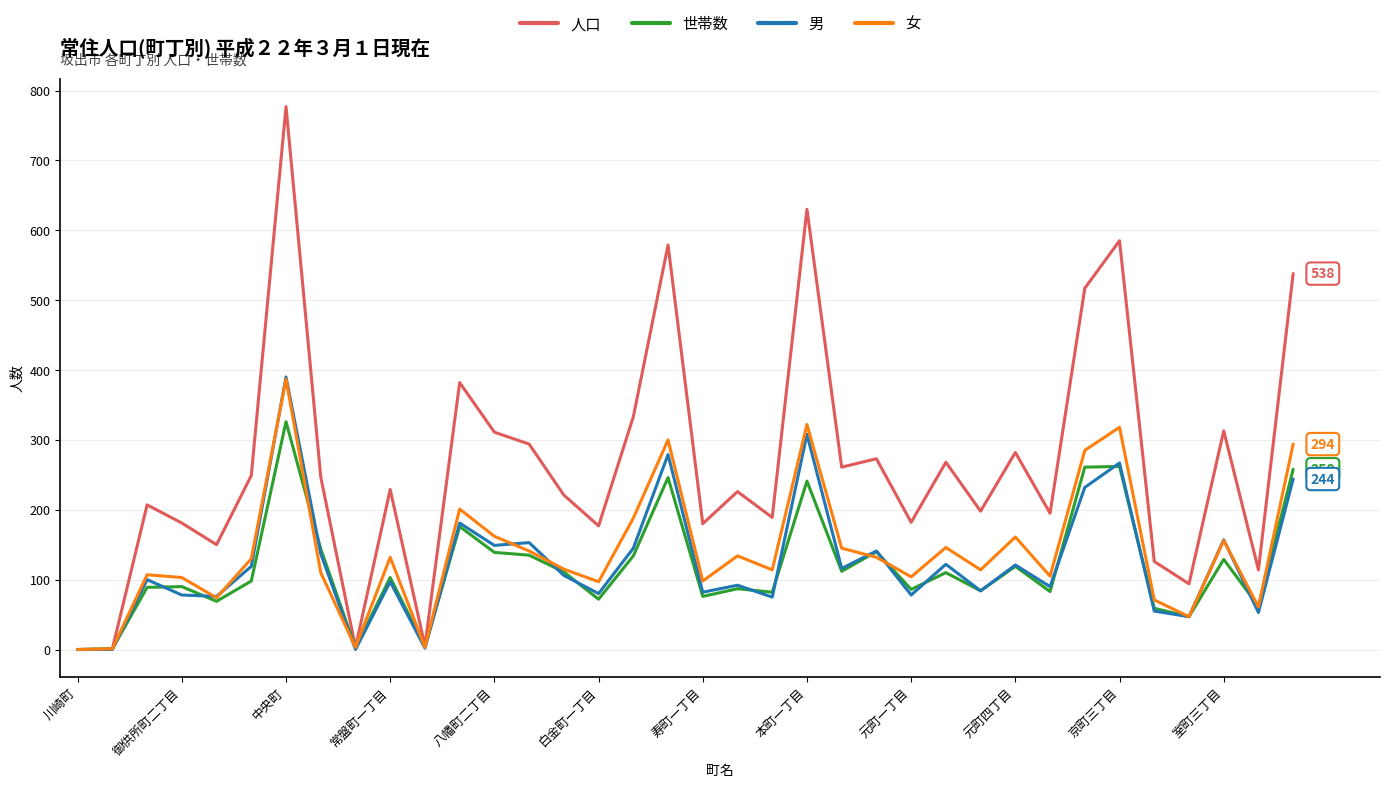

What is the greatest value displayed?

777